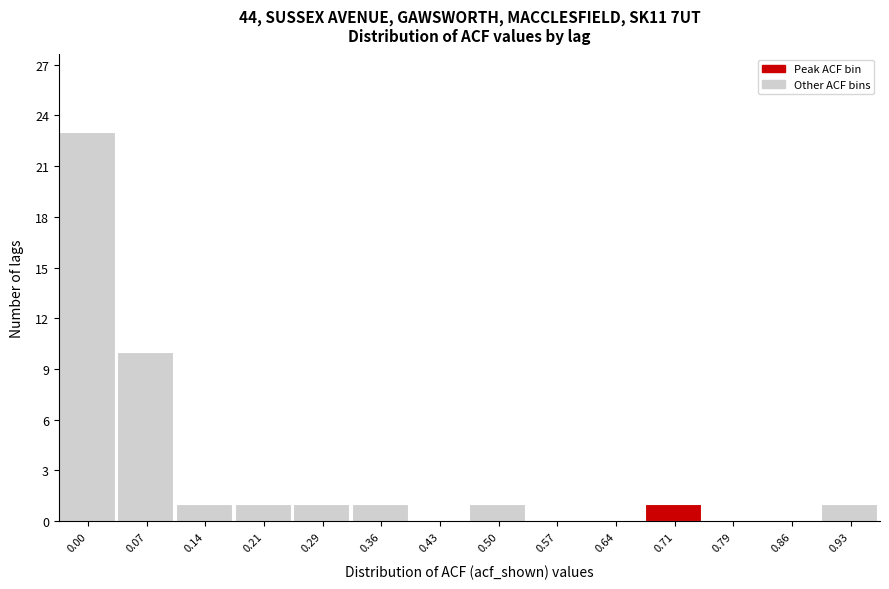

Reading left to right, list all the values displayed in this chart.

0.00=23	0.07=10	0.14=1	0.21=1	0.29=1	0.36=1	0.43=0	0.50=1	0.57=0	0.64=0	0.71=1	0.79=0	0.86=0	0.93=1